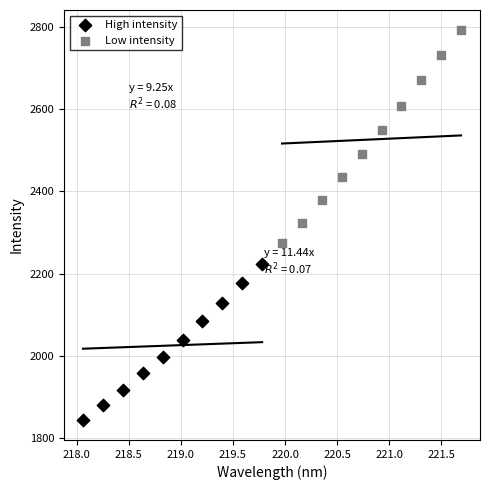

Which series reaches the minimum Y coordinate?

High intensity